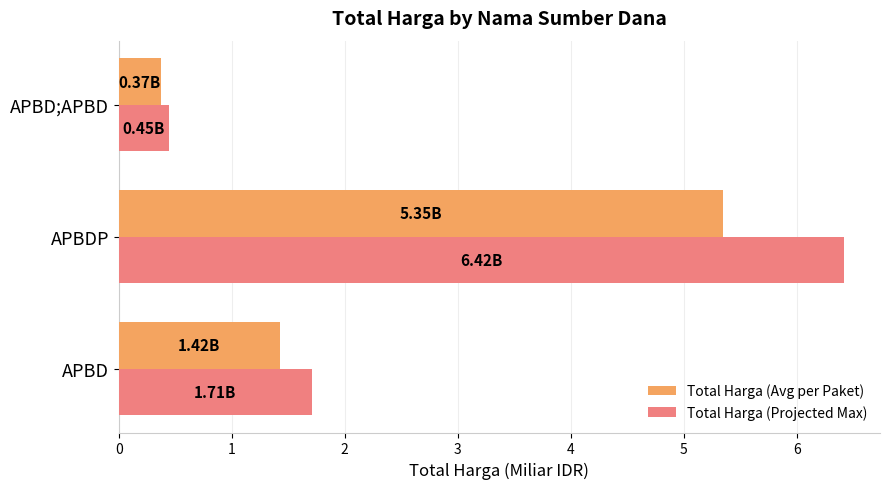

At which category is the sum across all series the highest?

APBDP